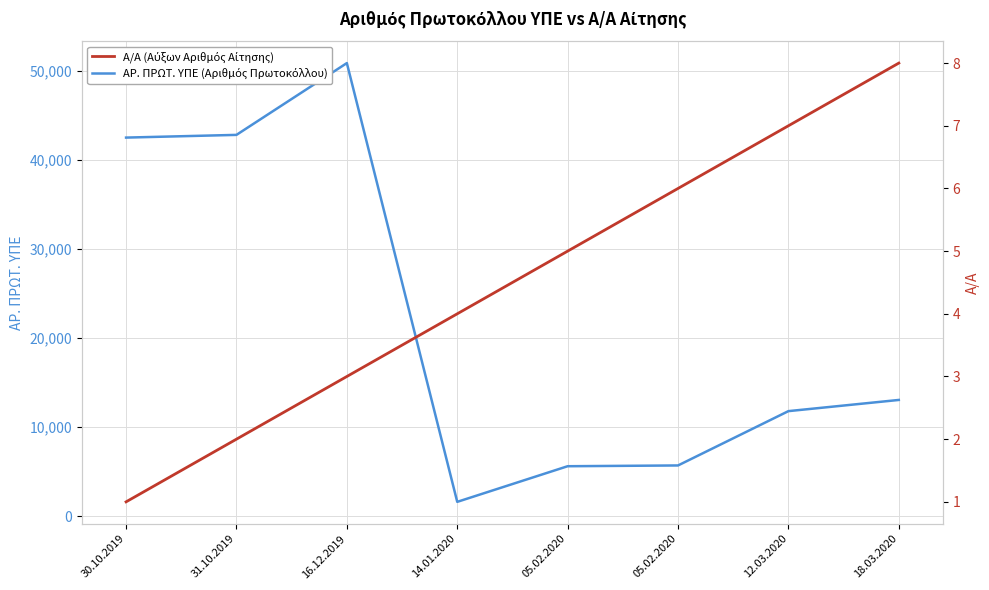

What is the label of the 2nd point from the right?

12.03.2020